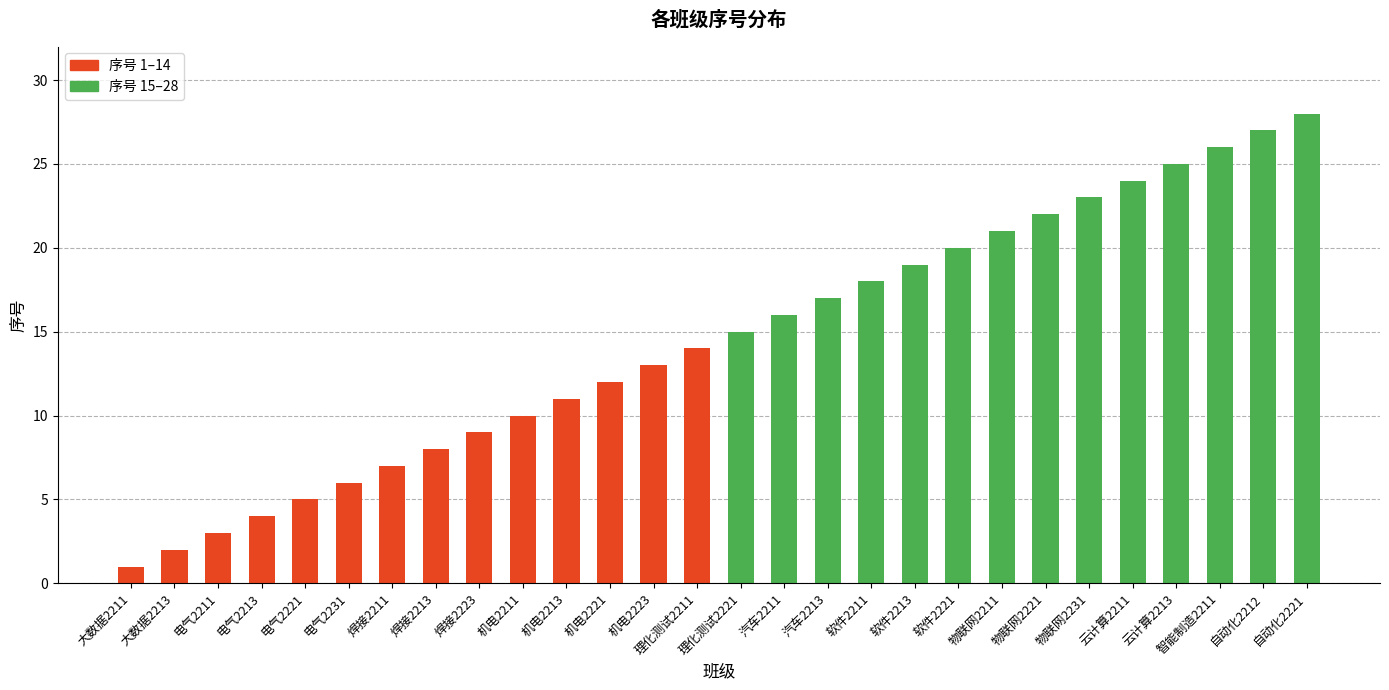

What is the change in value from 理化测试2221 to 智能制造2211?

+11